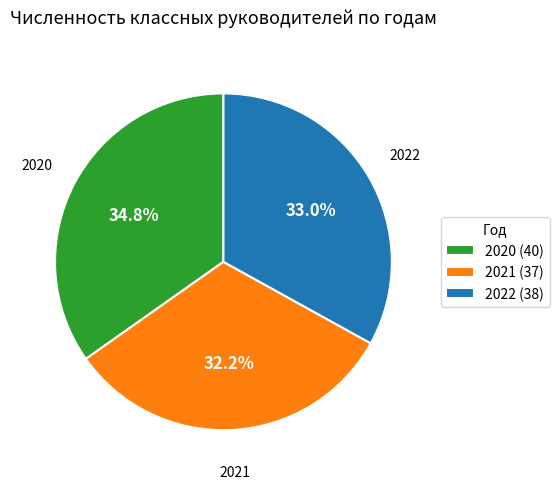

Does 2022 represent more than half of the total?

No